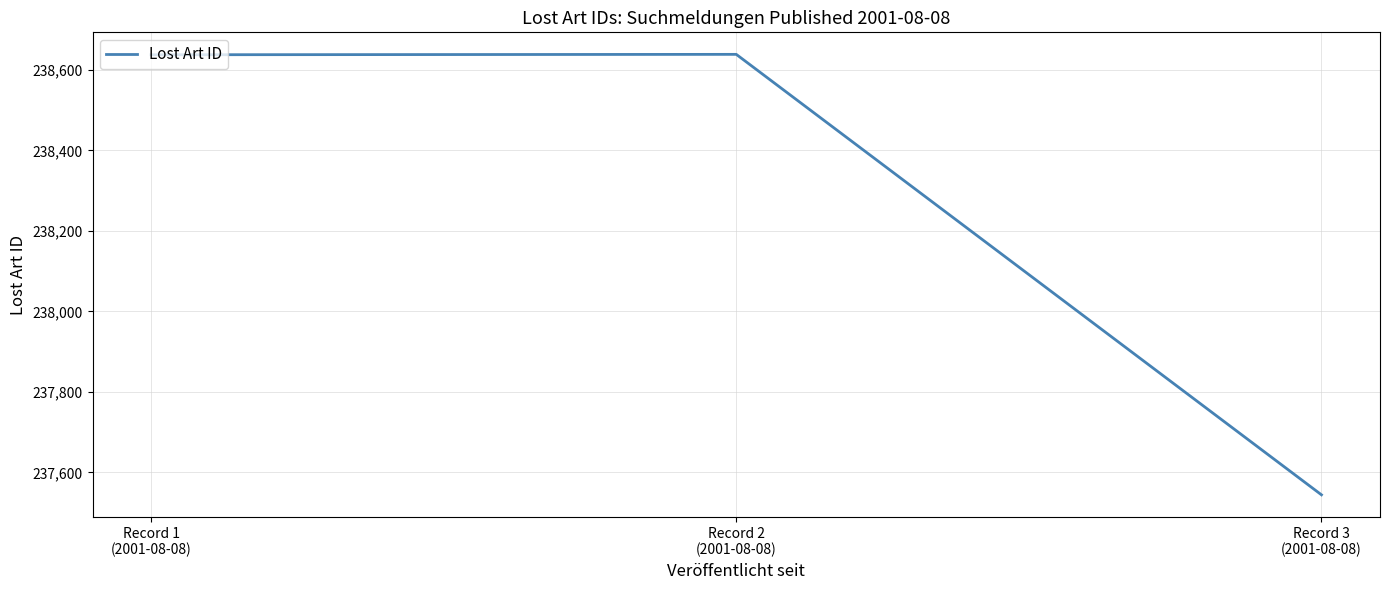

What is the change in value from Record 1
(2001-08-08) to Record 3
(2001-08-08)?

-1094